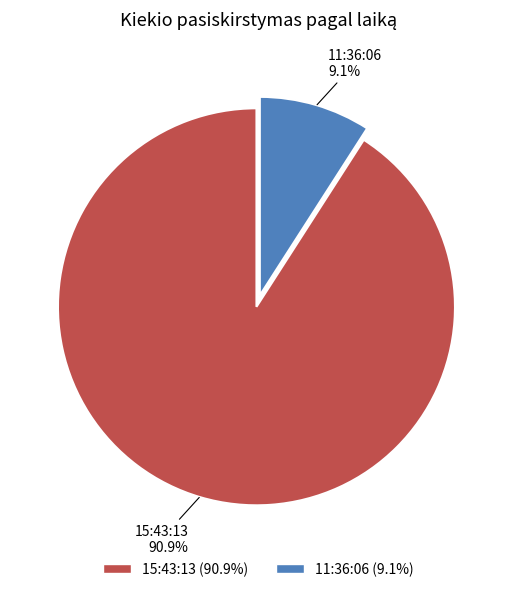

What percentage is the 15:43:13 slice, to the nearest percent?

91%